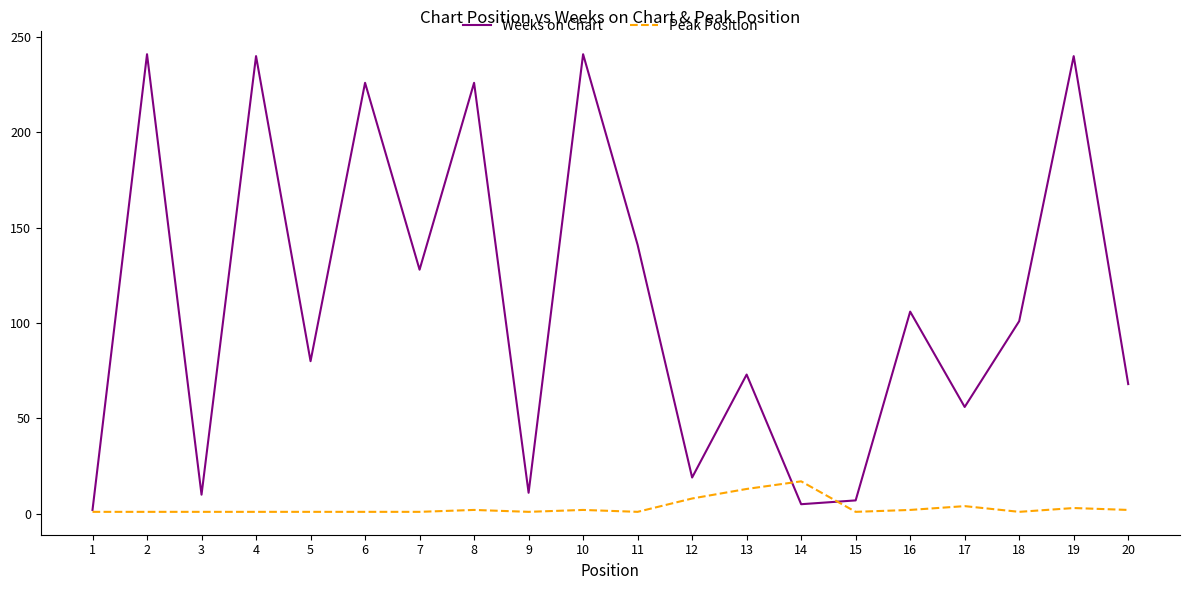

What is the difference between the highest and lowest values at 16?

104